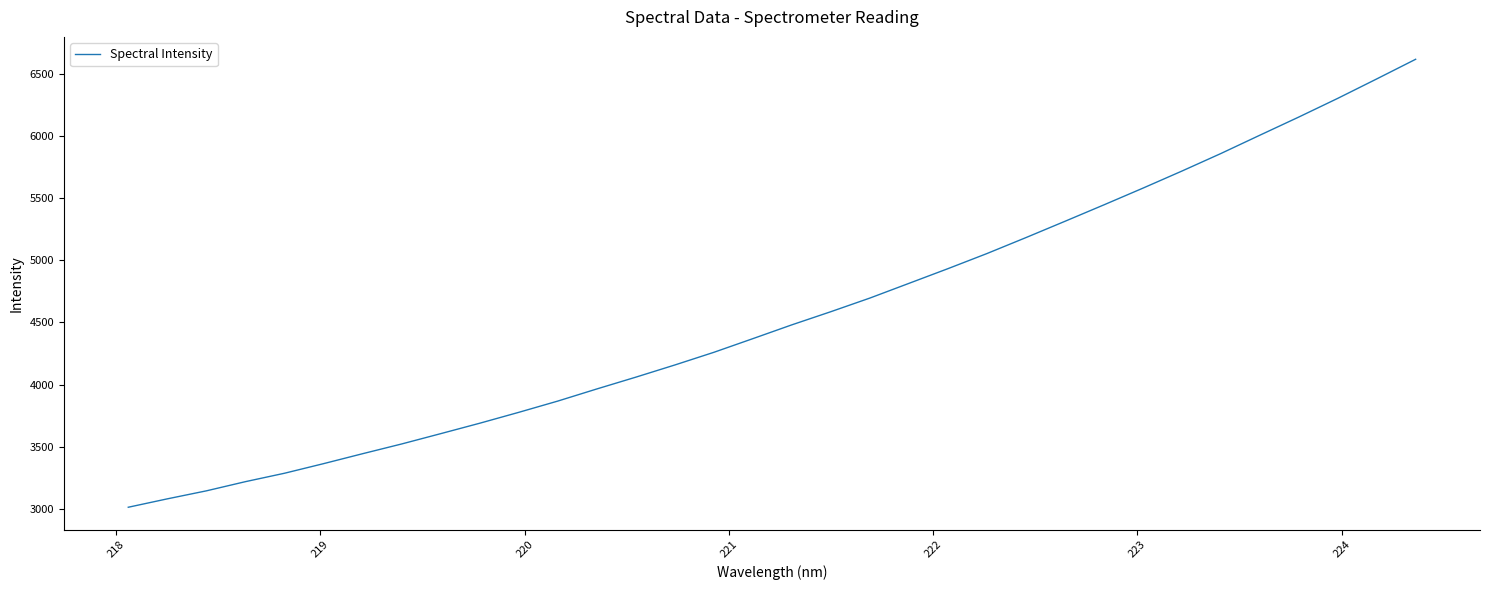

What is the difference between the maximum and minimum values?

3605.4